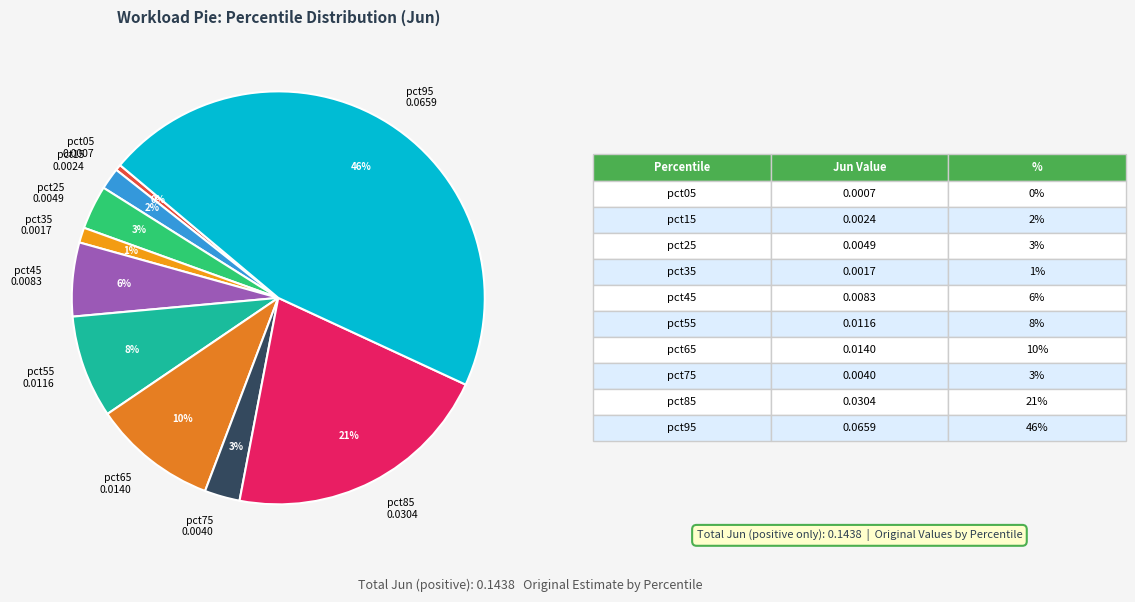

To the nearest percent, what percentage of the pie is pct75?

3%